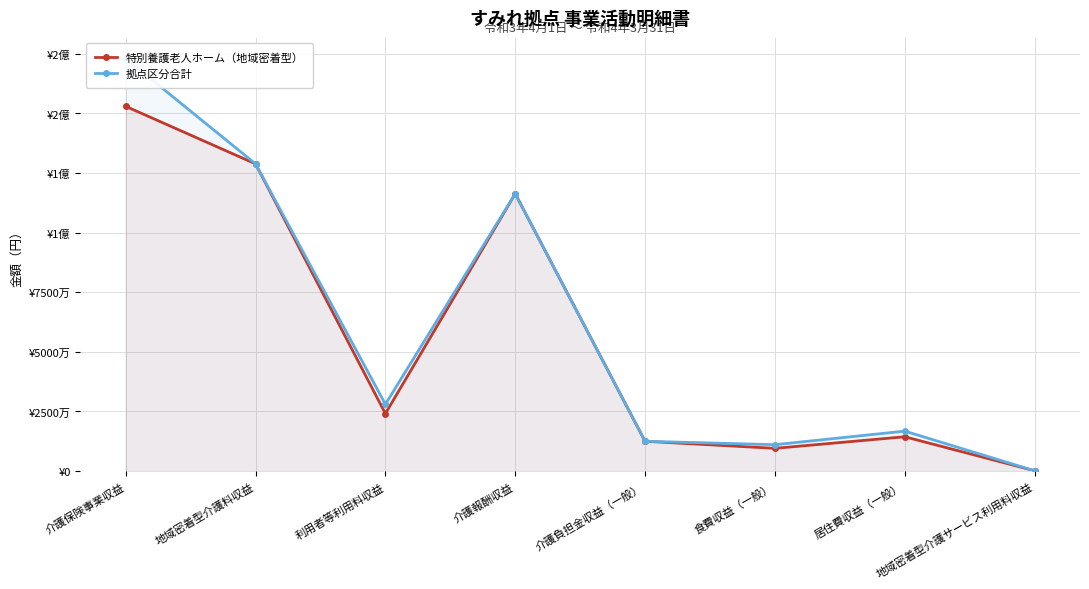

What is the label of the 5th point from the right?

介護報酬収益